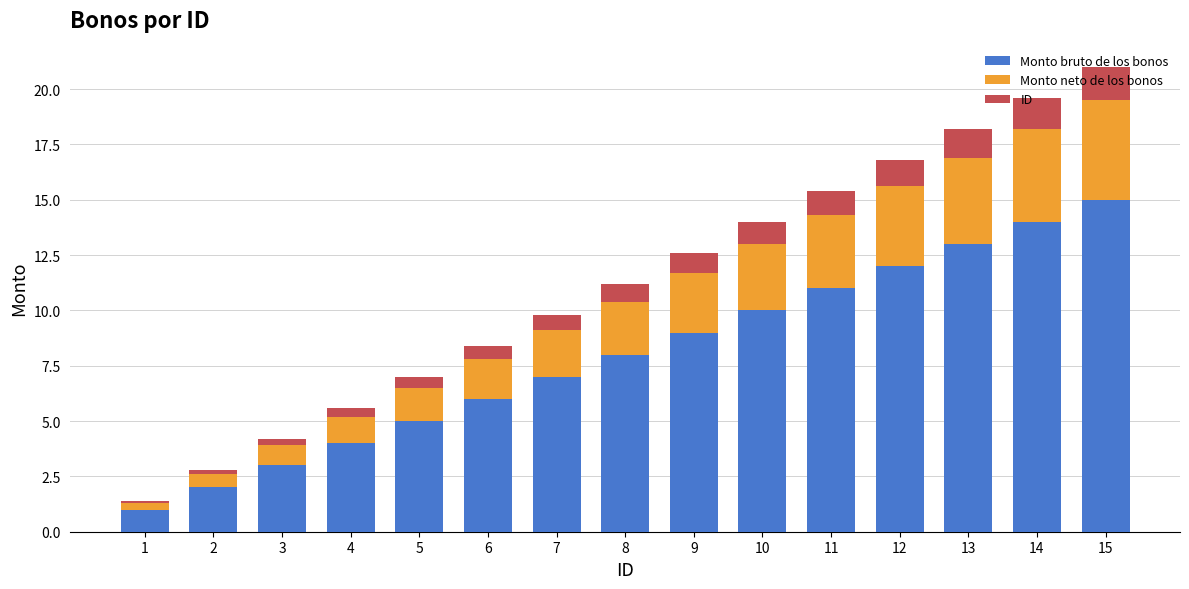

What is the value of the Monto bruto de los bonos bar at the 13th from the left?

13.0